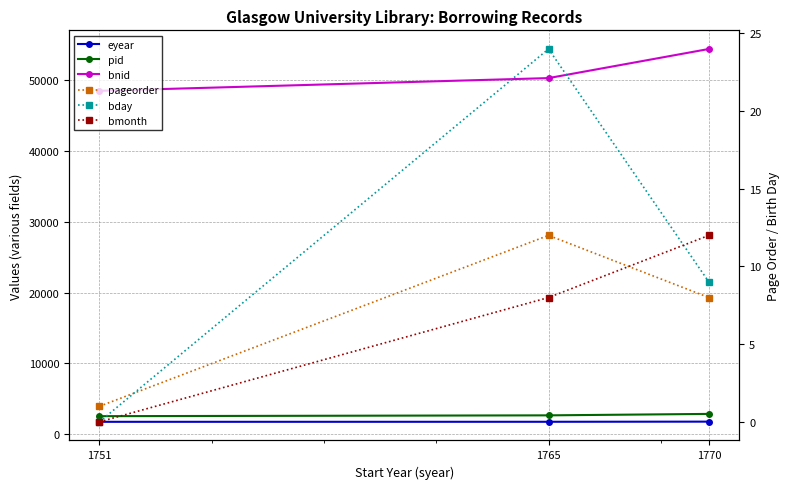

True or false: bnid has a value of 50239 at 1765.

True